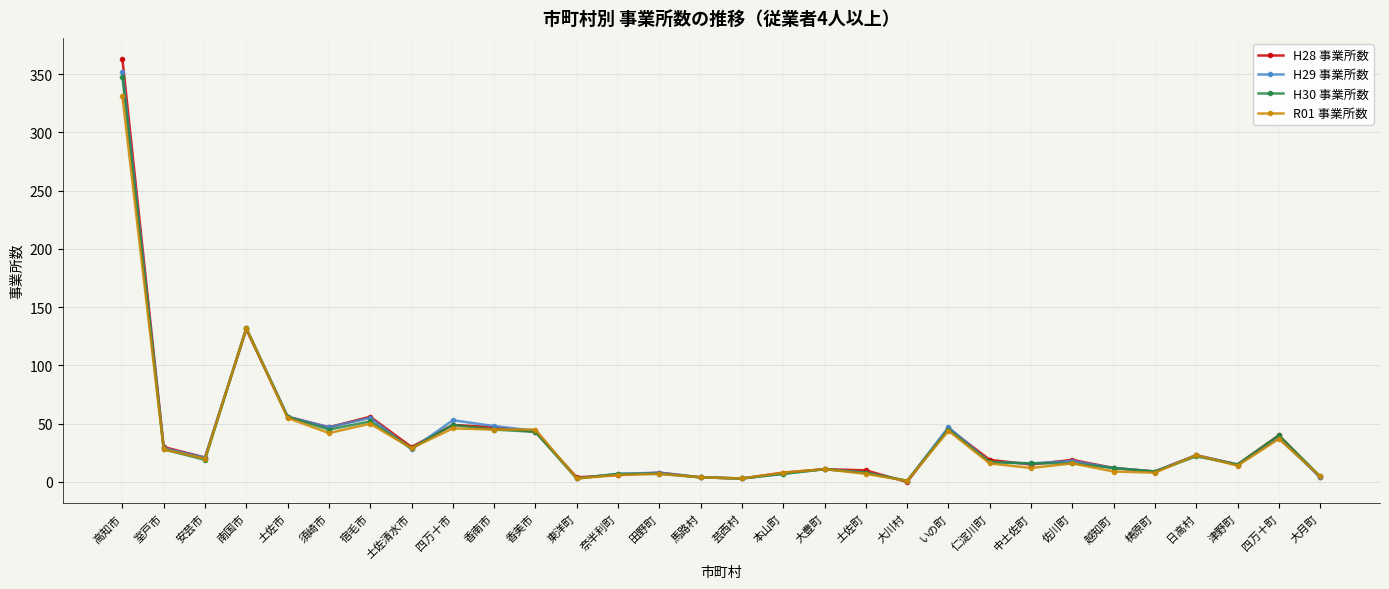

Which series has the largest range (max minus min)?

H28 事業所数